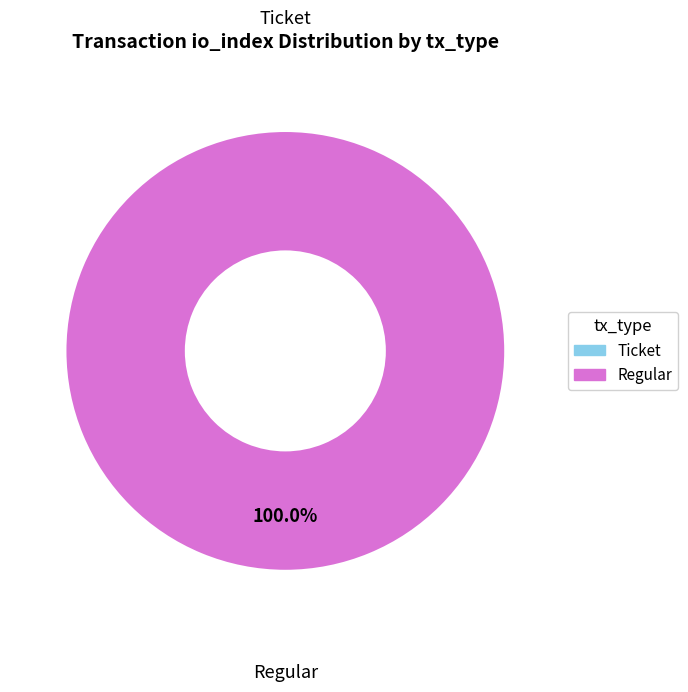

Is there a majority slice in this chart?

Yes